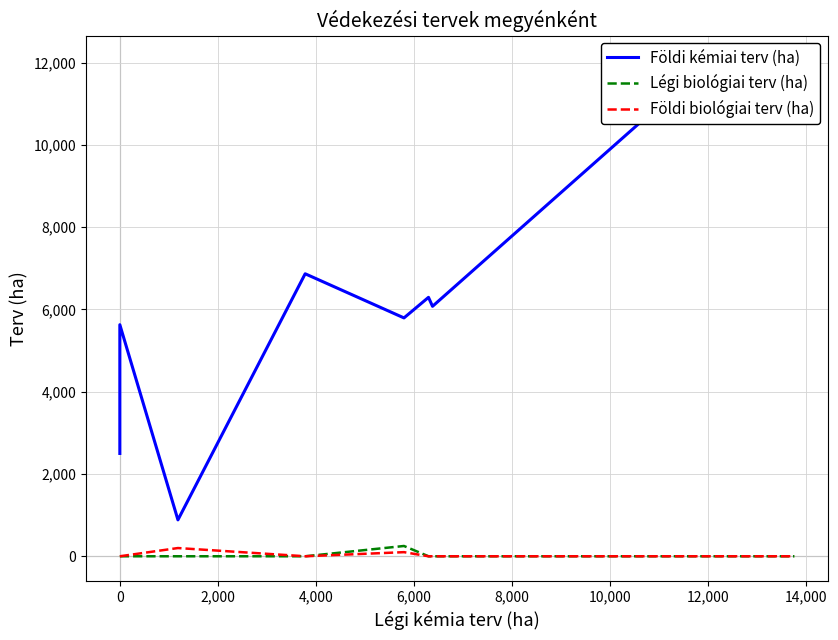

What are all the series names shown in the legend?

Földi kémiai terv (ha), Légi biológiai terv (ha), Földi biológiai terv (ha)